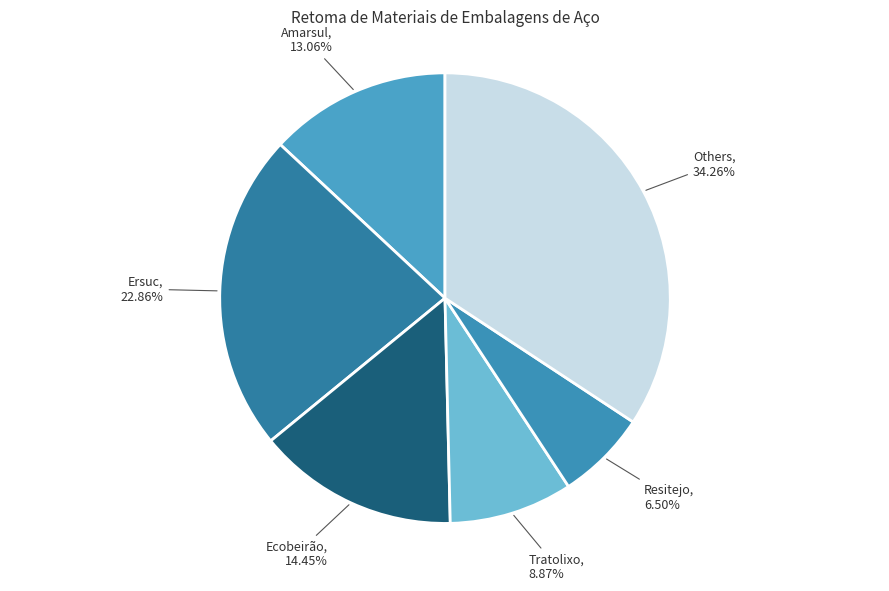

To the nearest percent, what is the difference between the largest and smallest slice percentages?

28%